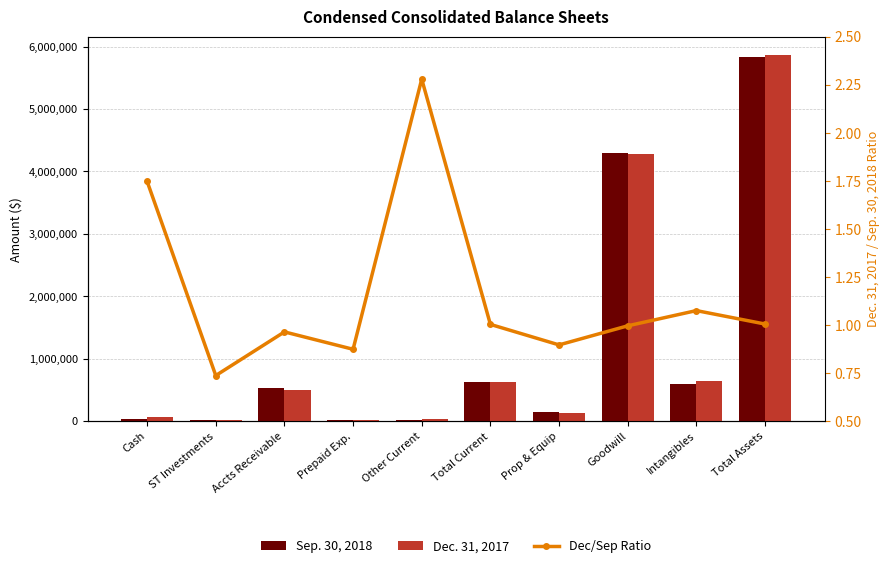

Between Cash and Other Current, which series saw the biggest shift?

Dec. 31, 2017